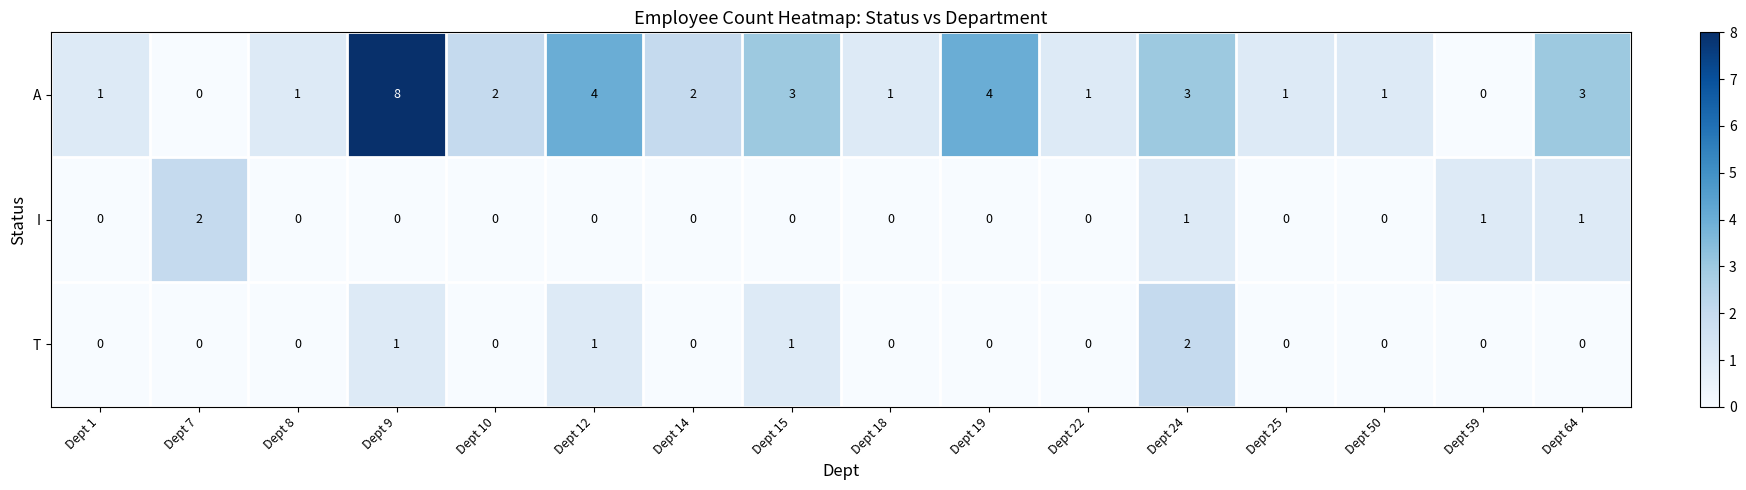

At which category is the sum across all series the highest?

Dept 9